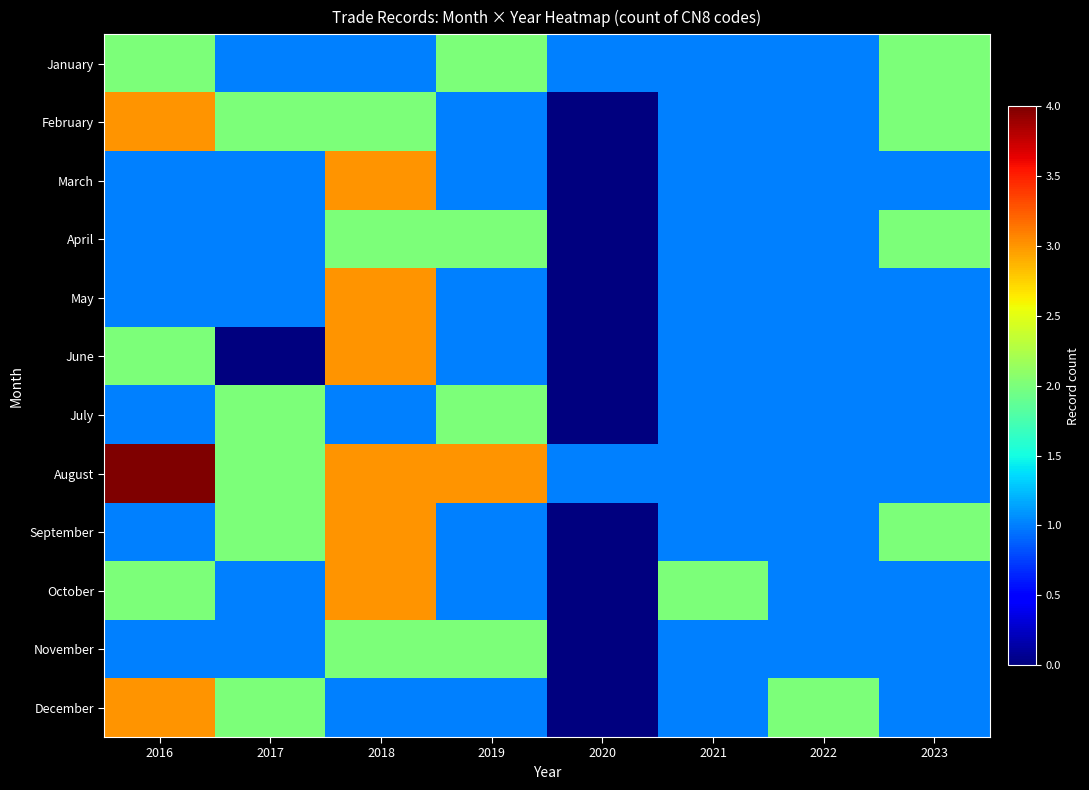

What is the total value across all series at 2023?

16